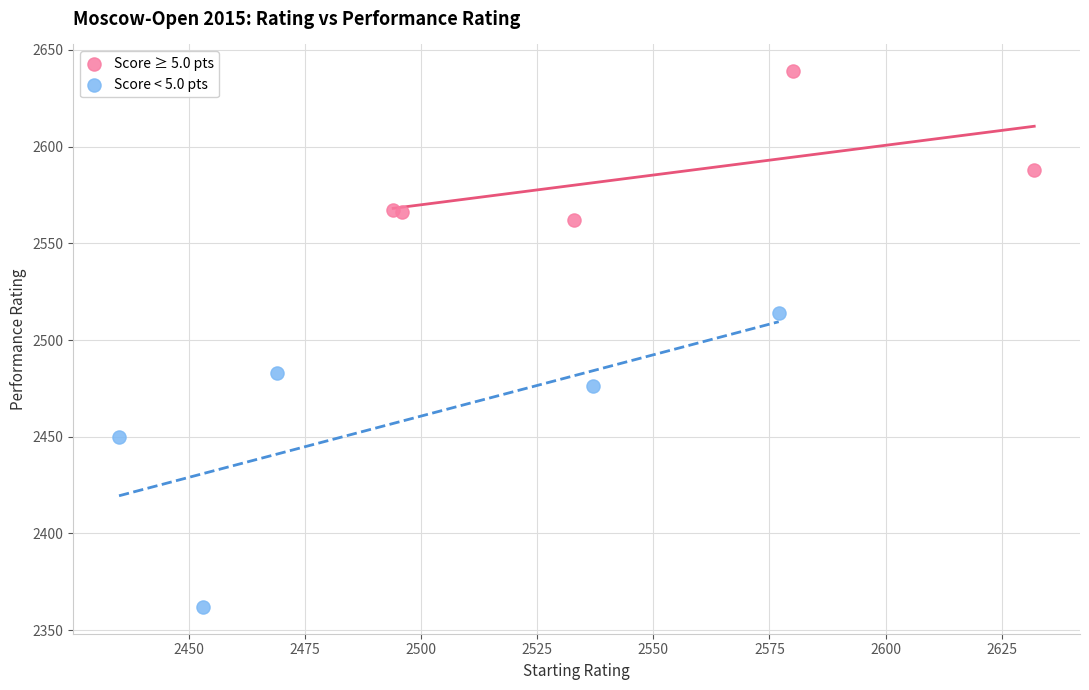

Which series contains the highest Y value?

Score ≥ 5.0 pts